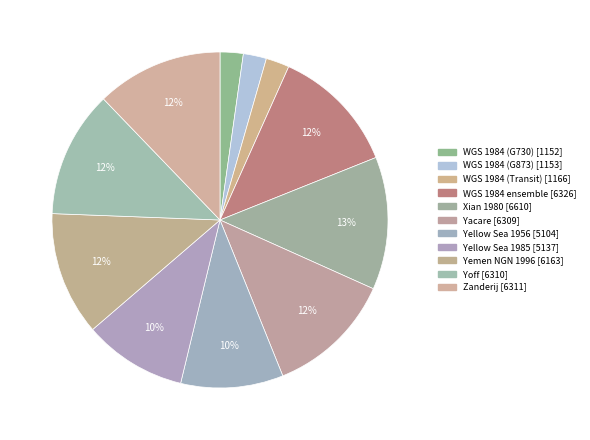

Rank the categories by value from highest to lowest.

Xian 1980, World Geodetic System 1984 ensemble, Zanderij, Yoff, Yacare, Yemen National Geodetic Network 1996, Yellow Sea 1985, Yellow Sea 1956, World Geodetic System 1984 (Transit), World Geodetic System 1984 (G873), World Geodetic System 1984 (G730)